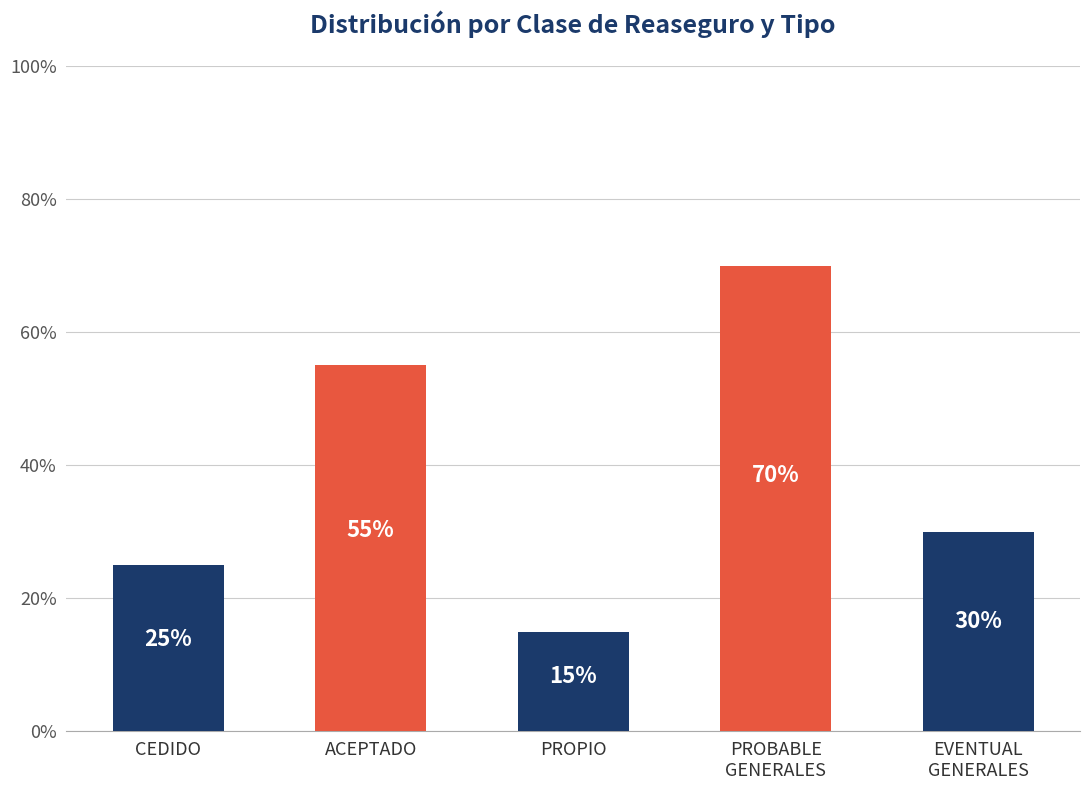

Are the bars horizontal?

No